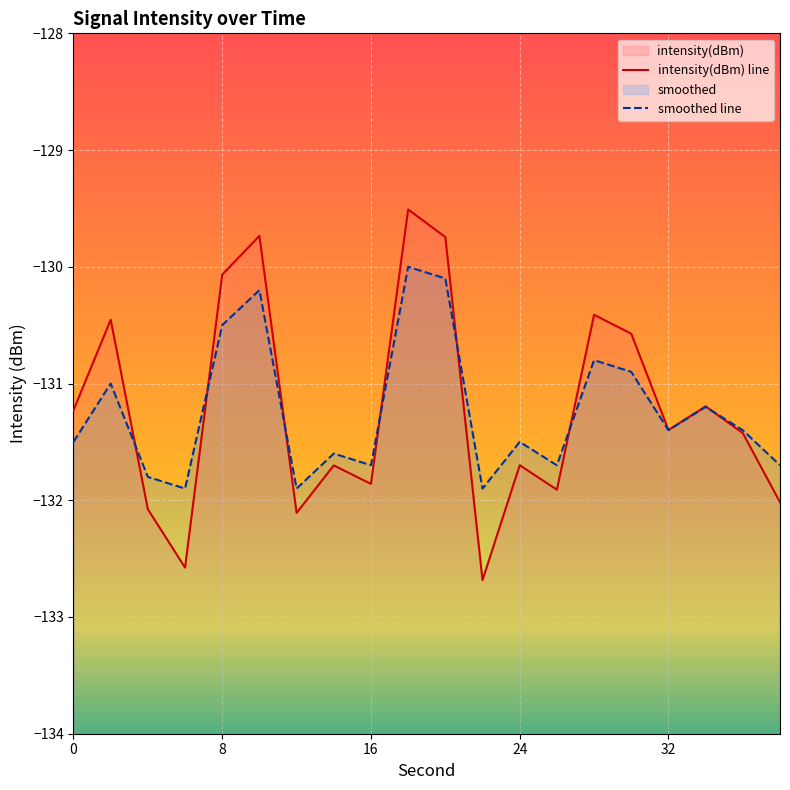

Where is intensity(dBm) nearest to the value -131?

34